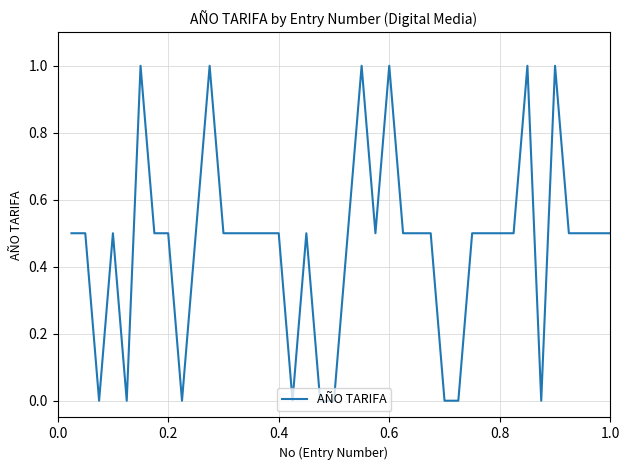

What is the difference between the maximum and minimum values?

1.0